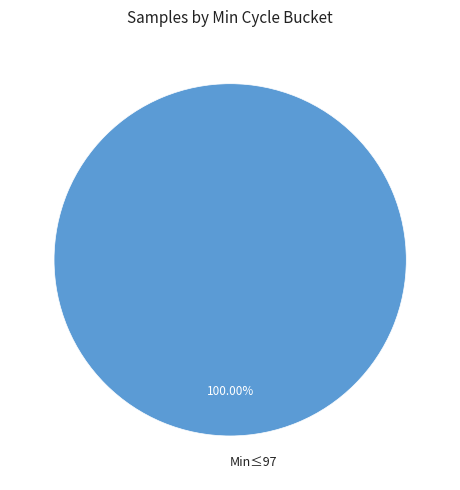

How many segments does this pie chart have?

1